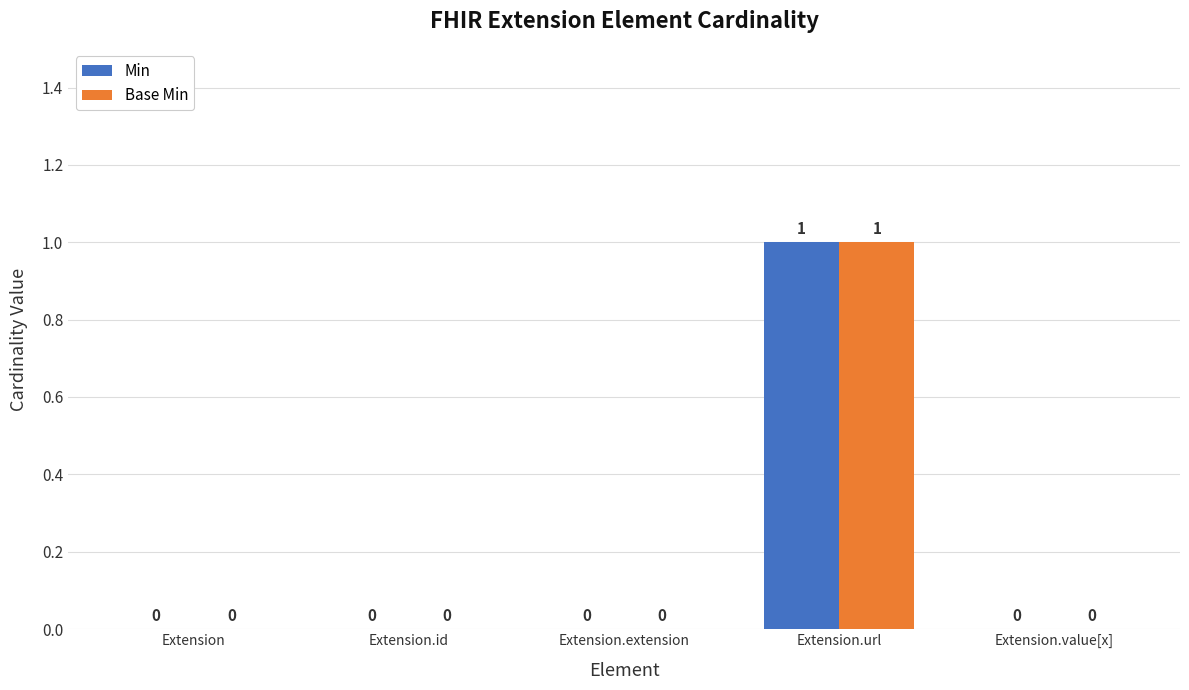

At which category is the sum across all series the highest?

Extension.url